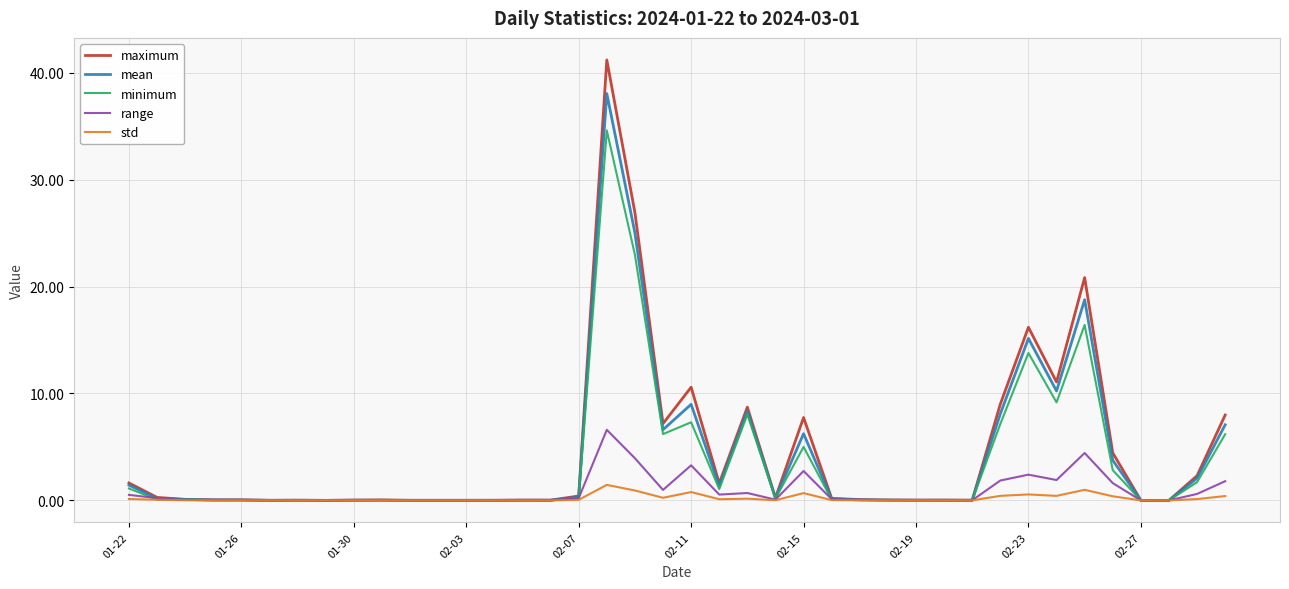

True or false: minimum has more than 2 points higher than both neighbors.

True